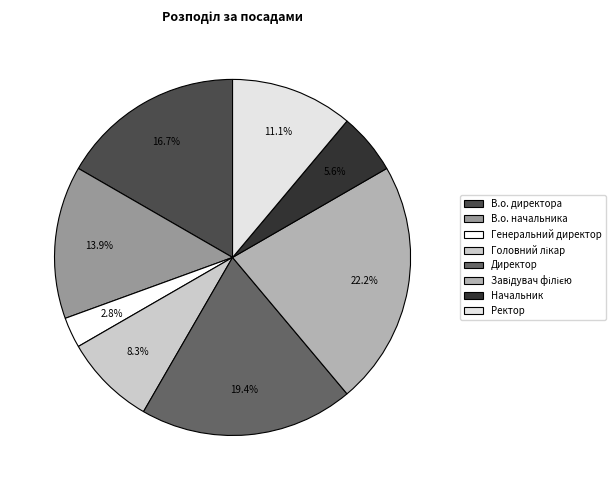

Count the number of slices in the pie.

8